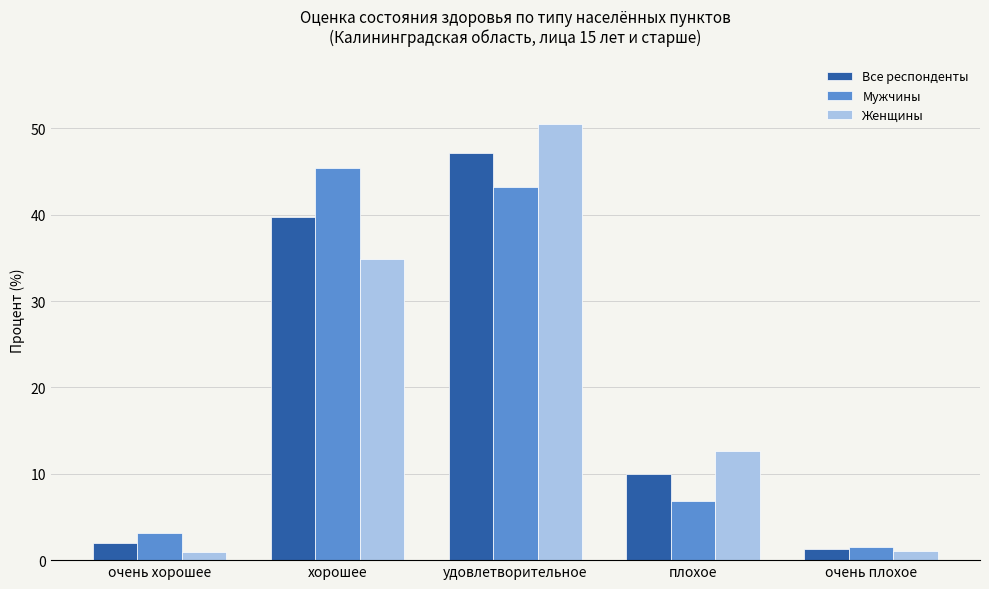

Rank the categories by Все респонденты value from lowest to highest.

очень плохое, очень хорошее, плохое, хорошее, удовлетворительное